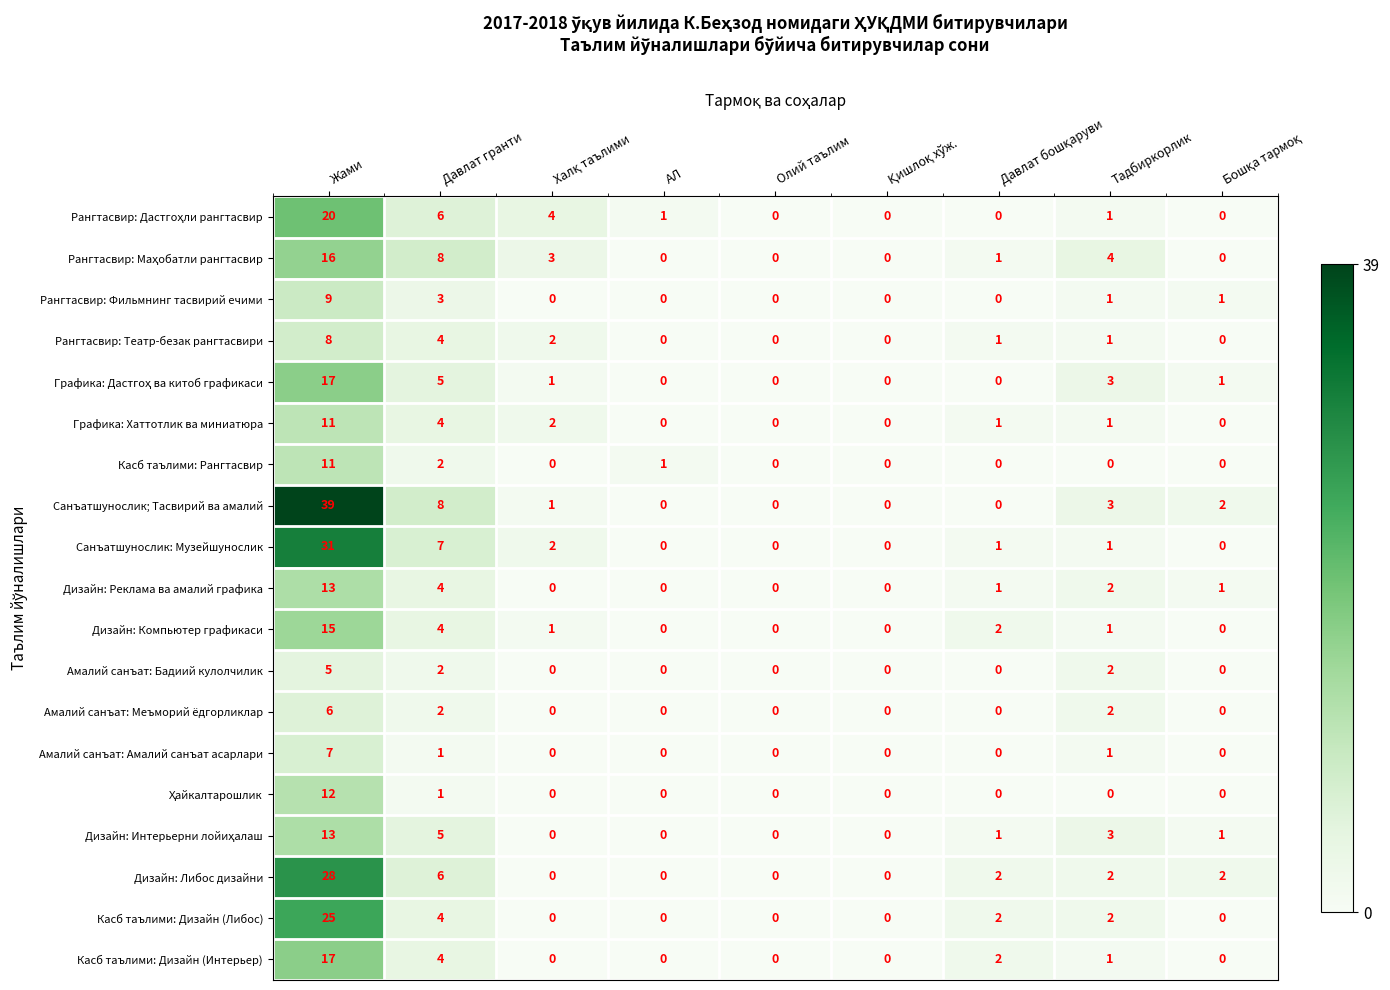

What is the sum of the Графика: Хаттотлик ва миниатюра values at АЛ and Давлат гранти?

4